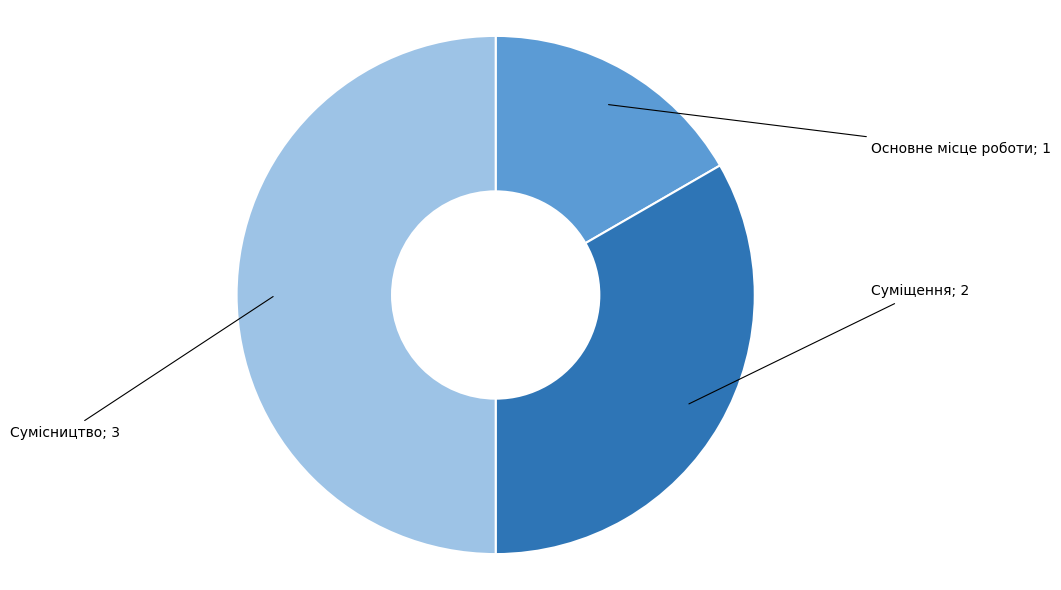

Count the number of slices in the pie.

3